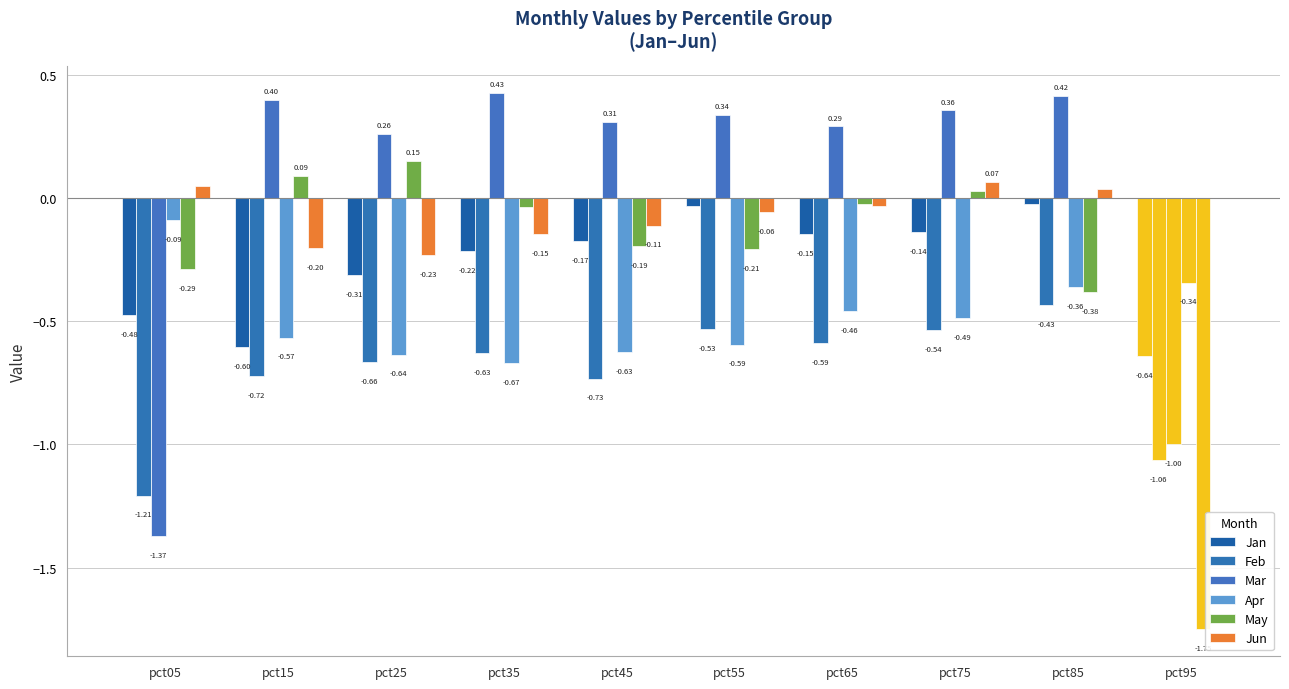

List the labels in order of Apr value, smallest first.

pct35, pct25, pct45, pct55, pct15, pct75, pct65, pct85, pct95, pct05